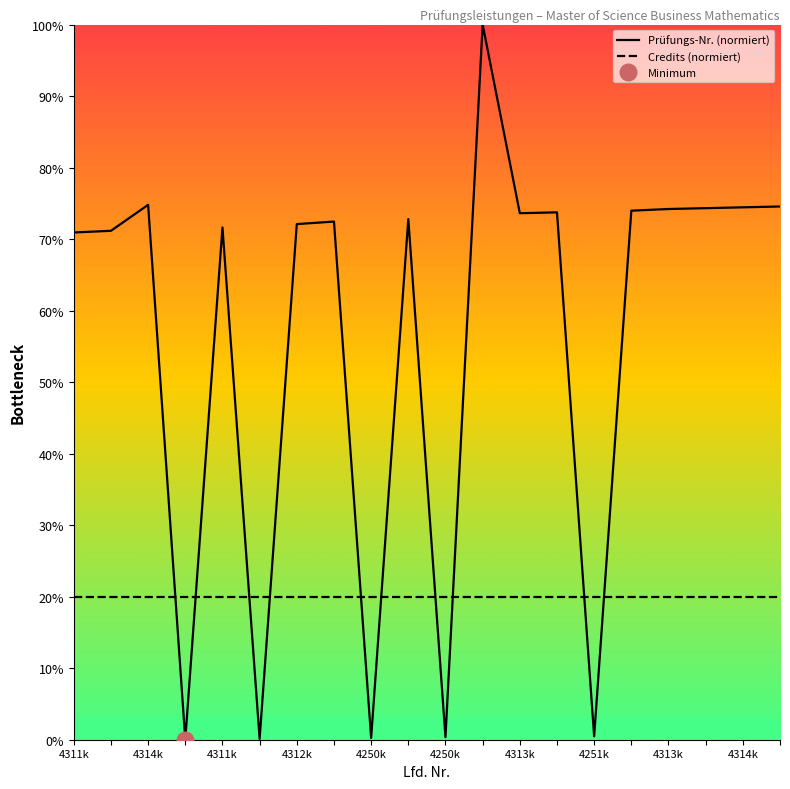

What is the difference between the maximum and minimum values in the Prüfungs-Nr. (normiert) series?

100.0